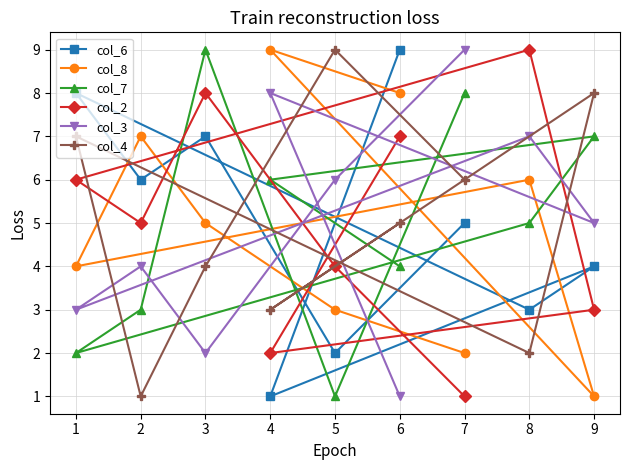

Is this an area chart (filled region under the line)?

No